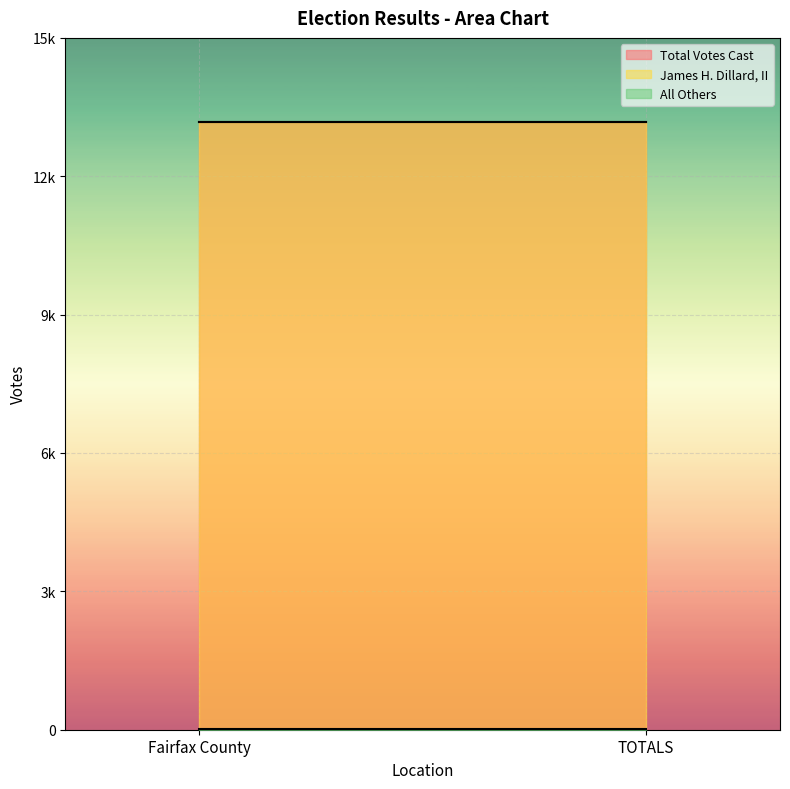

Which category has the highest value in the All Others series?

Fairfax County